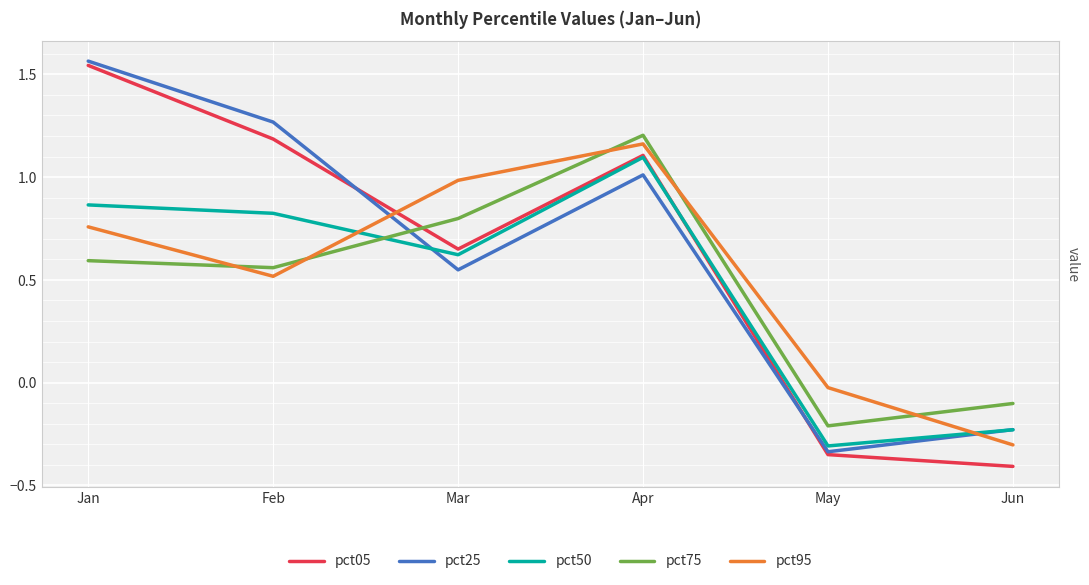

True or false: pct95 has more than 0 interior local peaks.

True